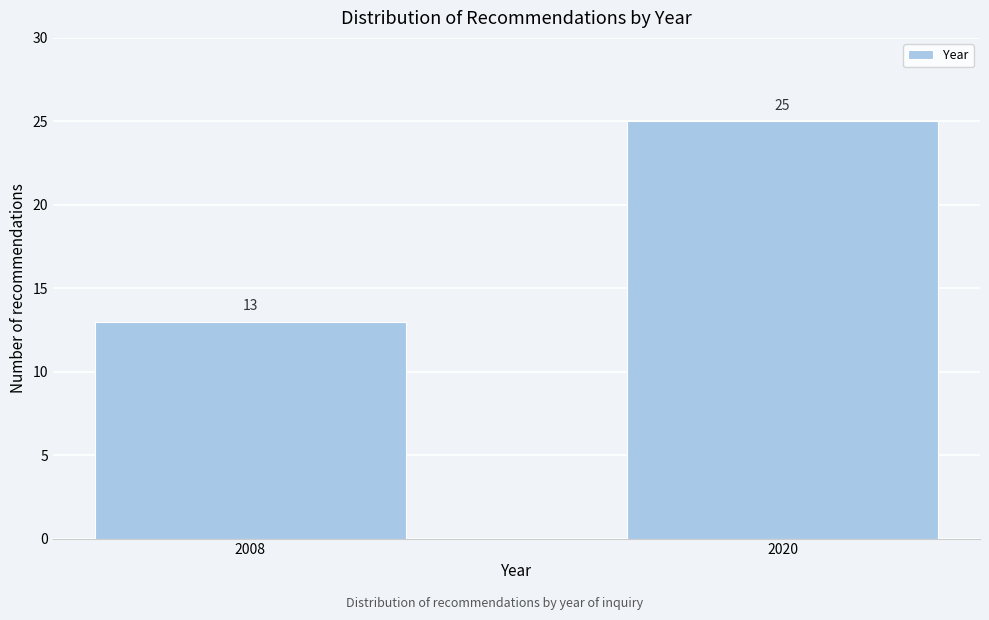

Reading left to right, transcribe all the data shown in this chart.

13	25